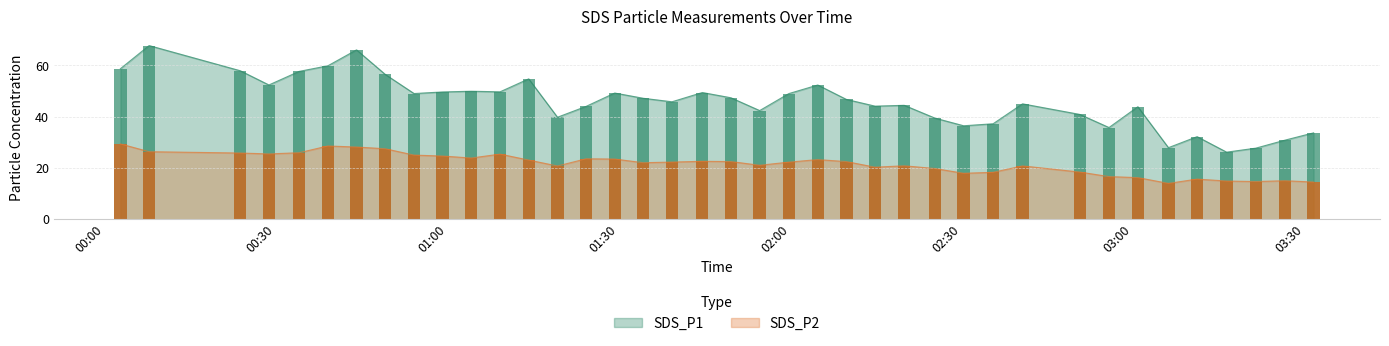

What is the minimum value shown in the chart?

14.0